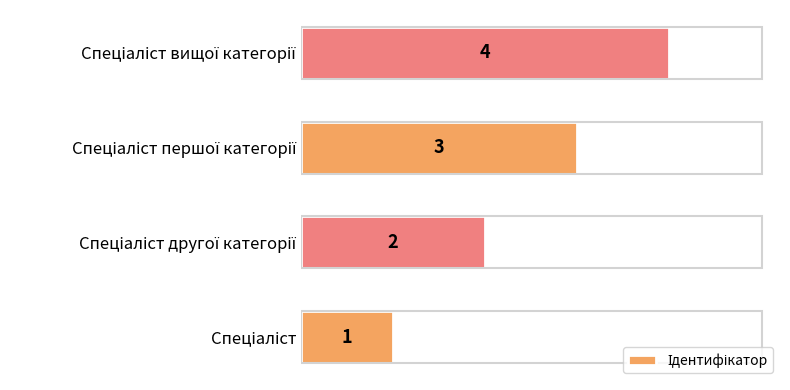

What is the difference between the maximum and minimum values?

3